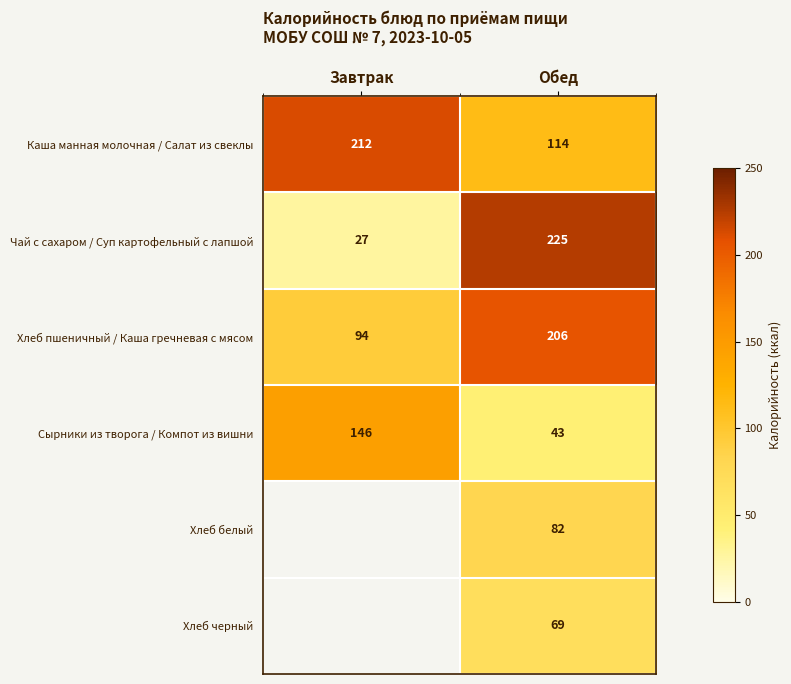

What is the lowest value of the Чай с сахаром / Суп картофельный с лапшой series?

27